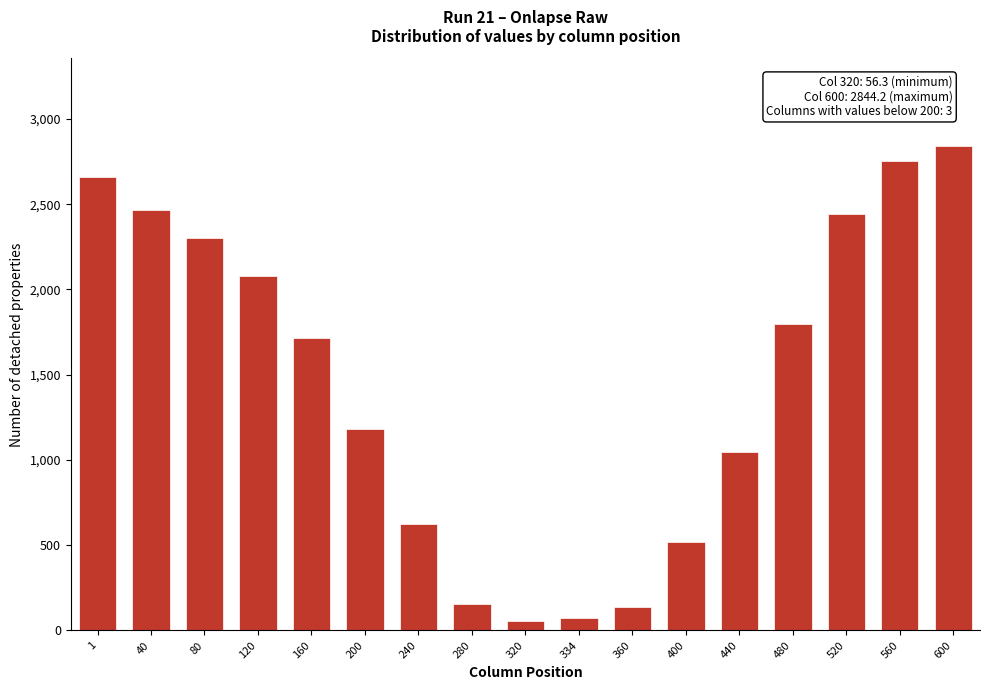

Reading right to left, what are all the values shown in this chart?

2844.2	2753.2	2444.4	1798.8	1048.5	520.5	137.1	71.7	56.3	152.6	623.9	1181.8	1712.5	2080.2	2304.8	2468.9	2660.0